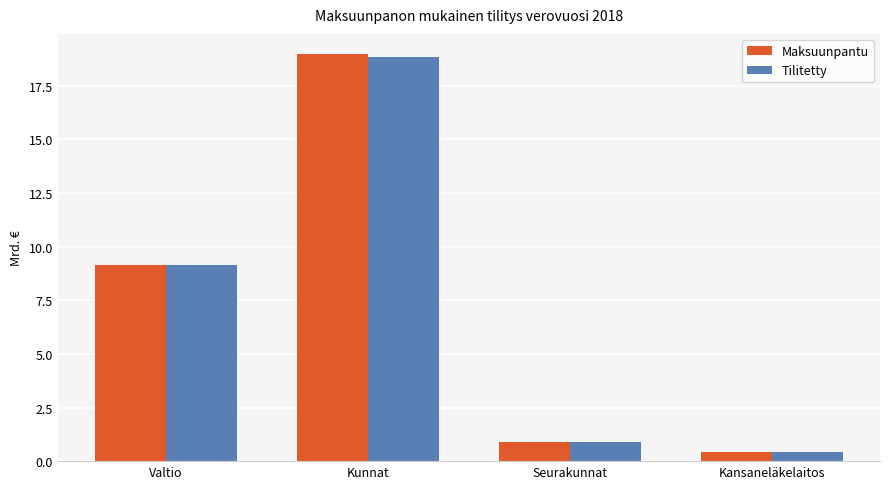

What is the label of the 1st bar from the left?

Valtio